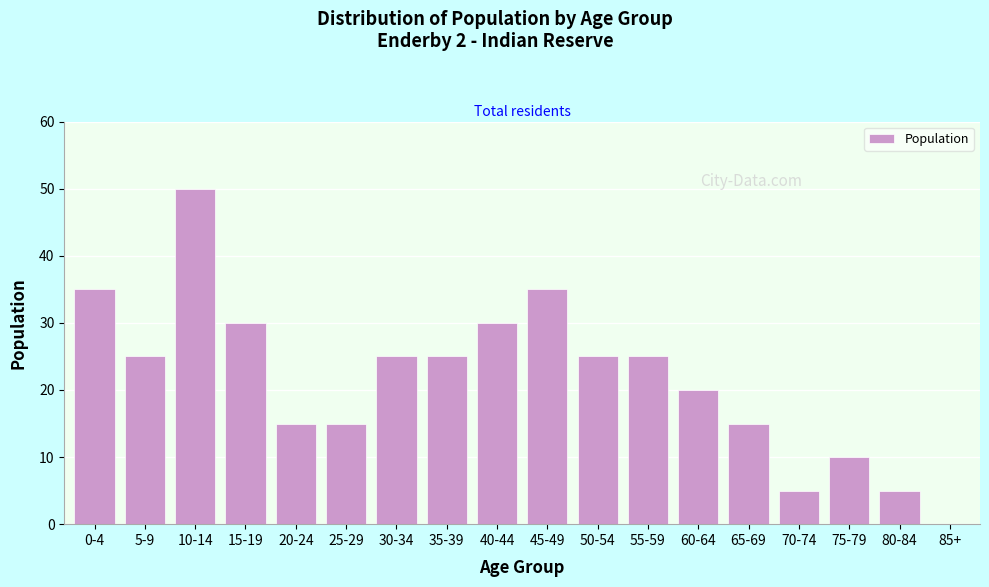

Reading left to right, list all the values displayed in this chart.

0-4=35	5-9=25	10-14=50	15-19=30	20-24=15	25-29=15	30-34=25	35-39=25	40-44=30	45-49=35	50-54=25	55-59=25	60-64=20	65-69=15	70-74=5	75-79=10	80-84=5	85+=0